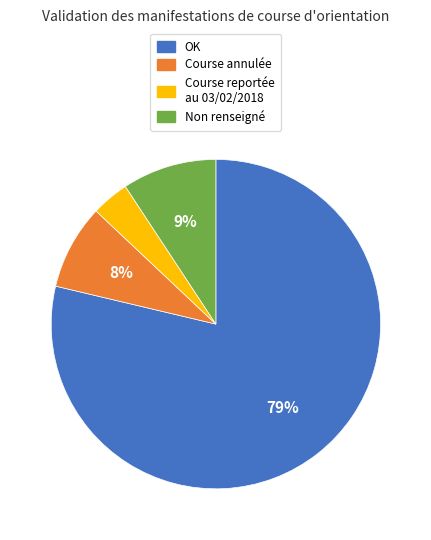

Count the number of slices in the pie.

4